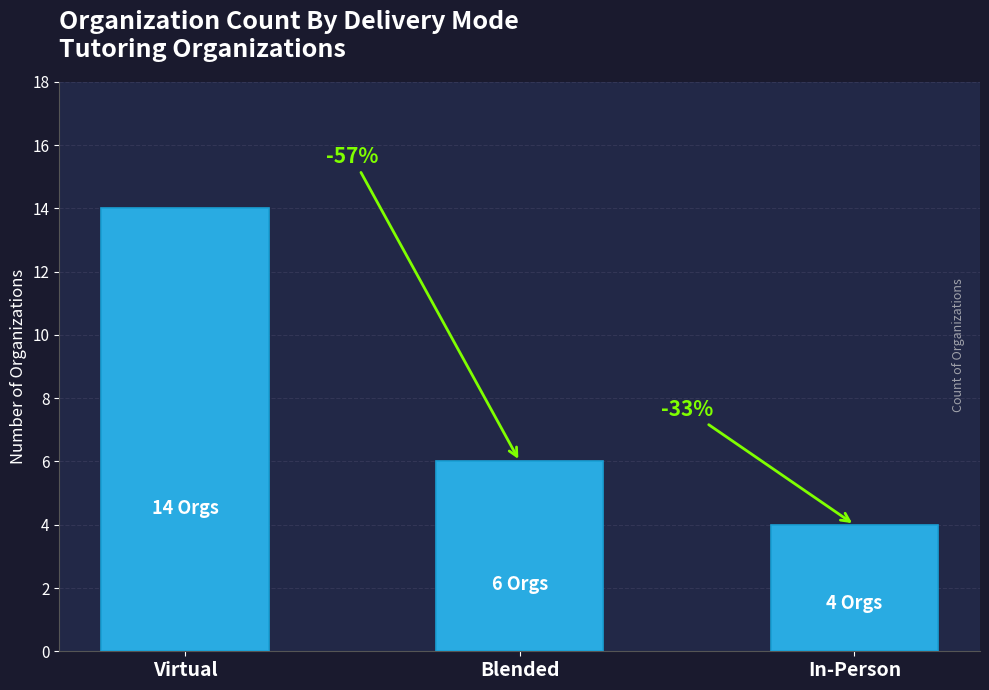

Reading right to left, transcribe all the data shown in this chart.

4	6	14